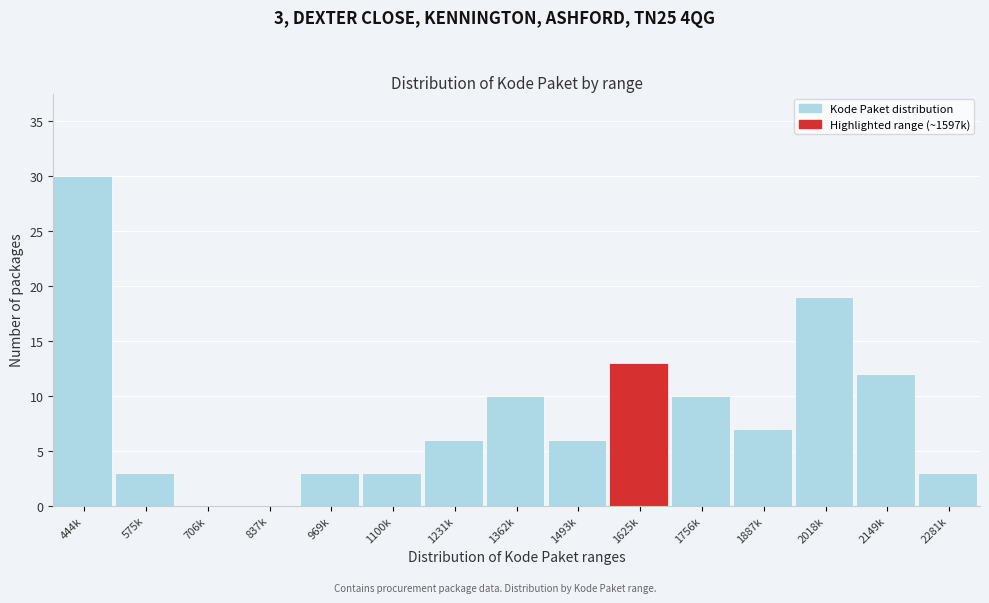

Reading left to right, transcribe all the data shown in this chart.

444k=30	575k=3	706k=0	837k=0	969k=3	1100k=3	1231k=6	1362k=10	1493k=6	1625k=13	1756k=10	1887k=7	2018k=19	2149k=12	2281k=3